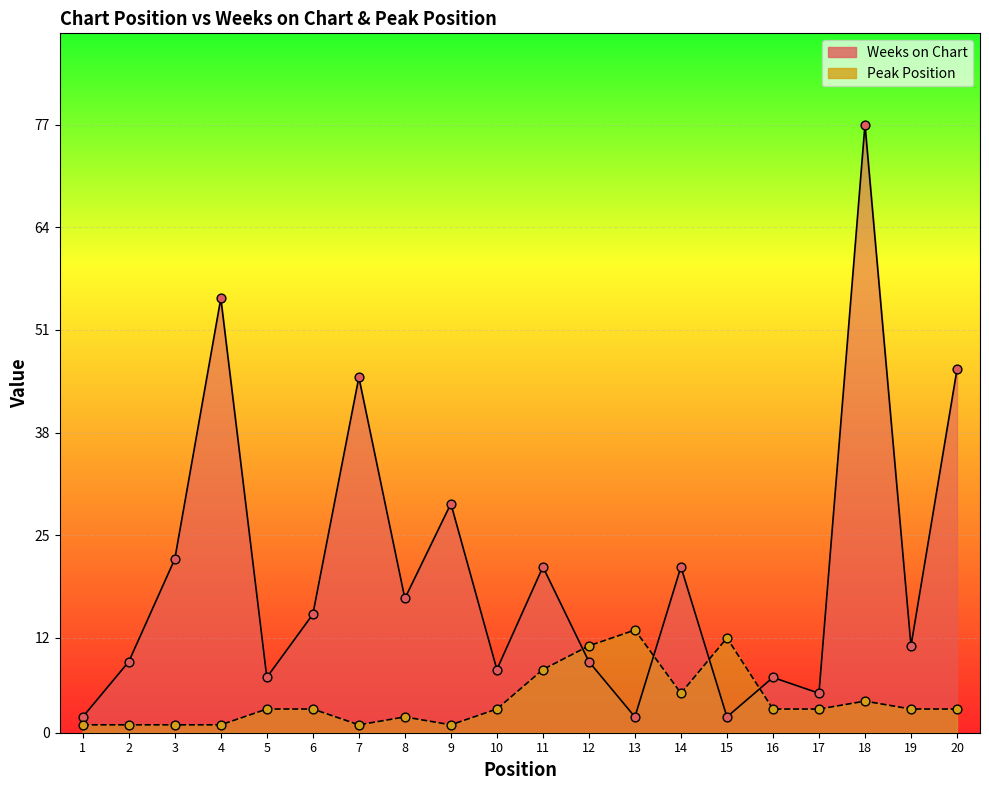

Which series contains the lowest Y value?

Peak Position dots